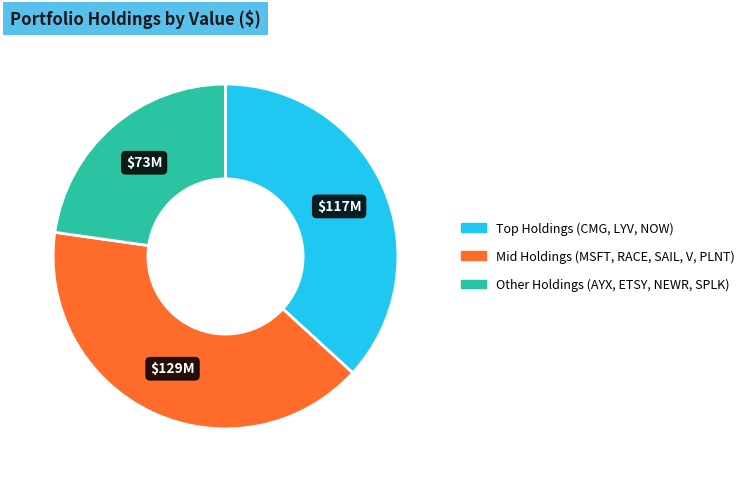

Does any single category account for the majority?

No